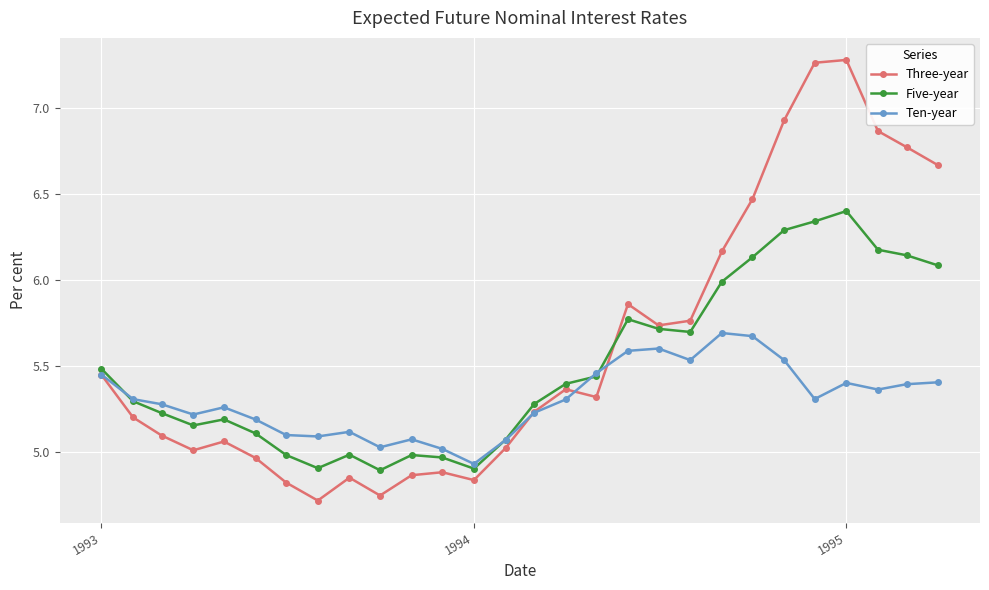

What is the maximum value for Five-year?

6.4